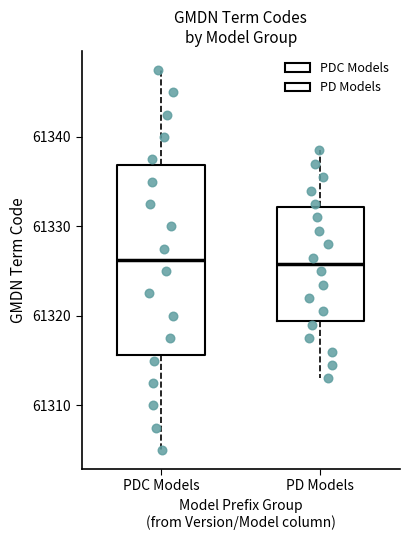

Where does the lower whisker of the box for PD Models end on the y-axis? The values are not printed on the chart, so give them approximately, as read against the axis.

61313